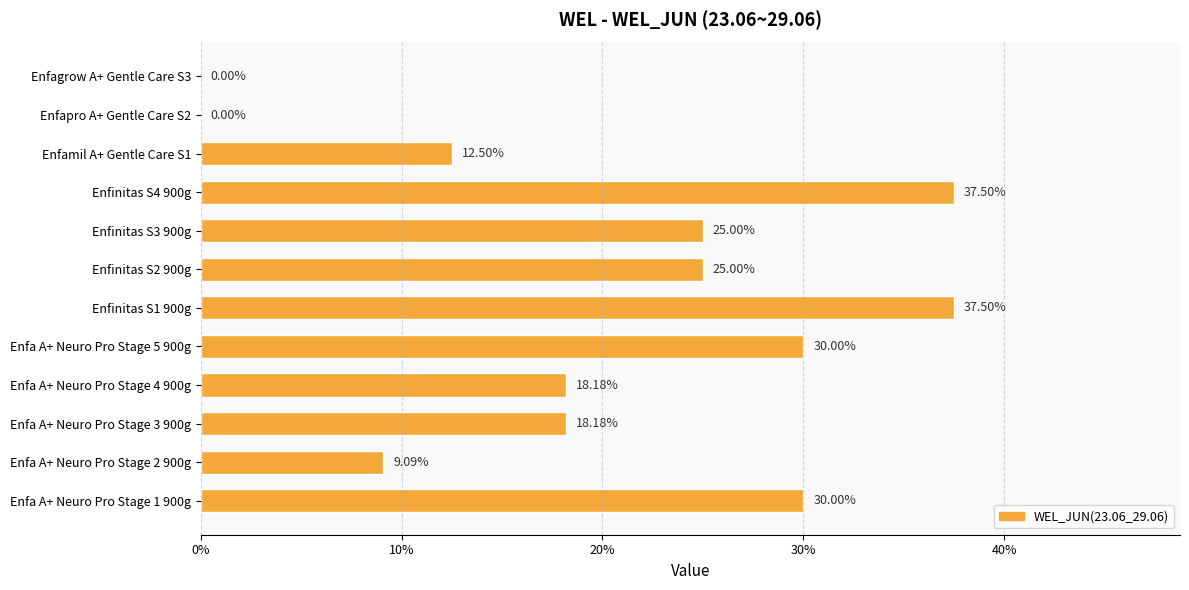

Are the bars horizontal?

Yes